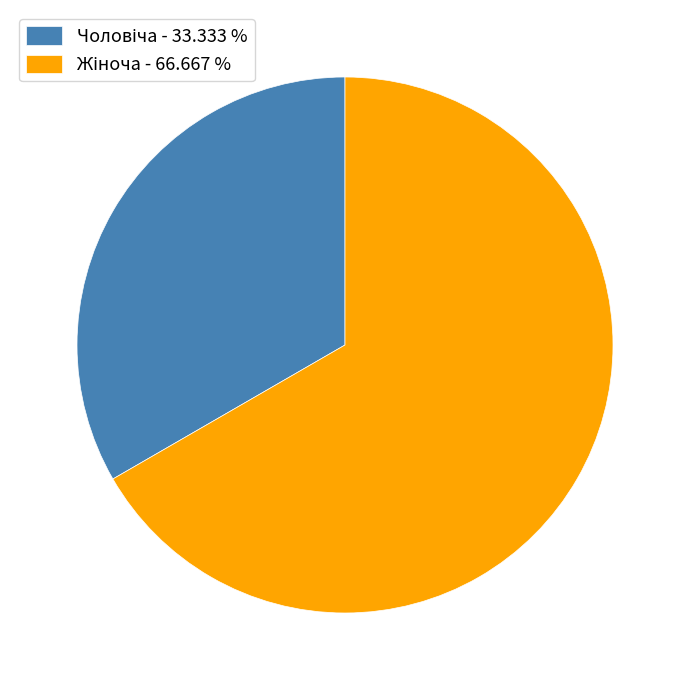

Does any single category account for the majority?

Yes